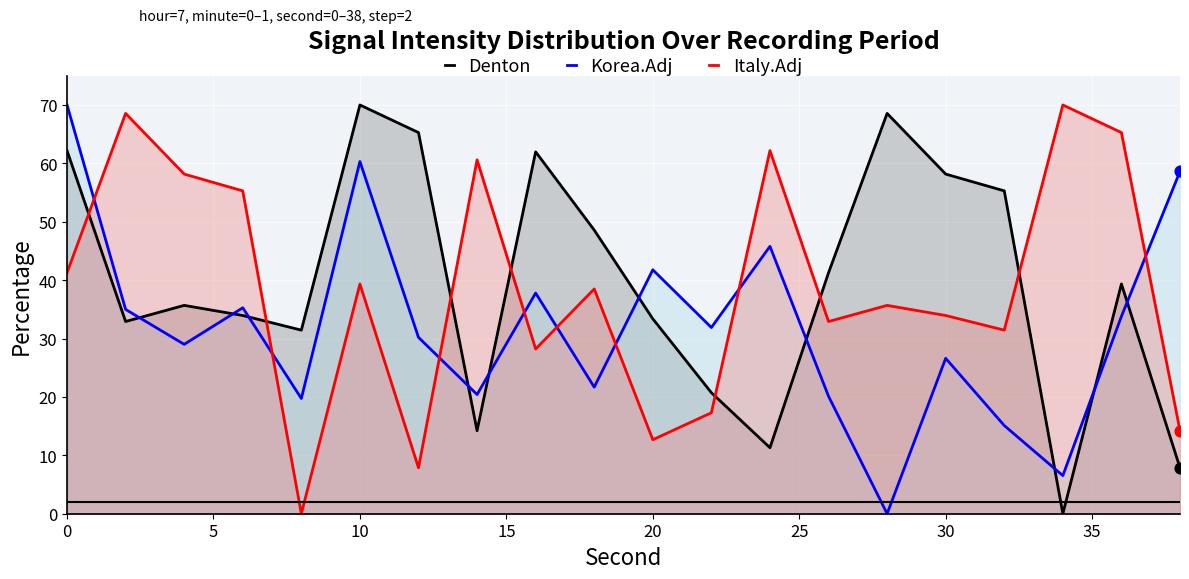

Which series contains the lowest Y value?

Denton